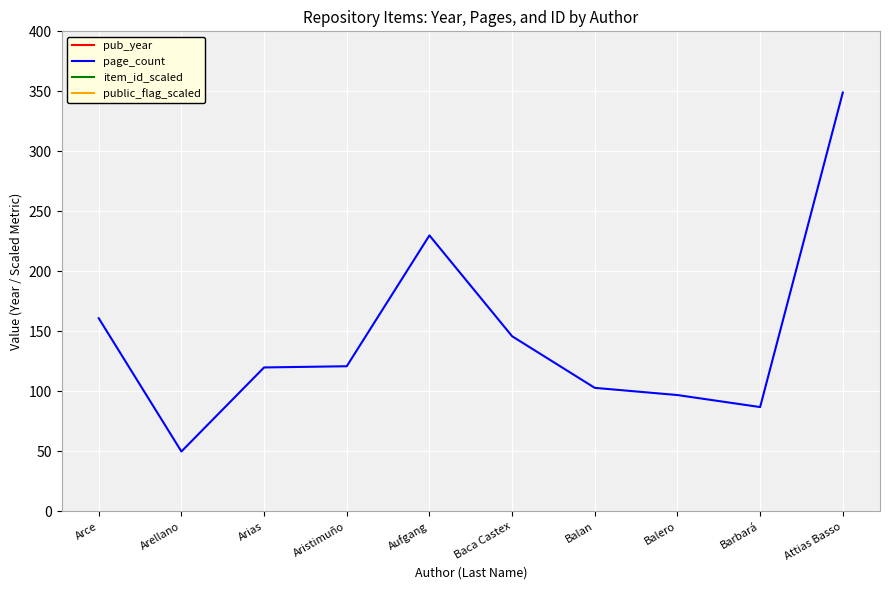

List the series in order of their peak value, lowest first.

page_count, item_id_scaled, pub_year, public_flag_scaled